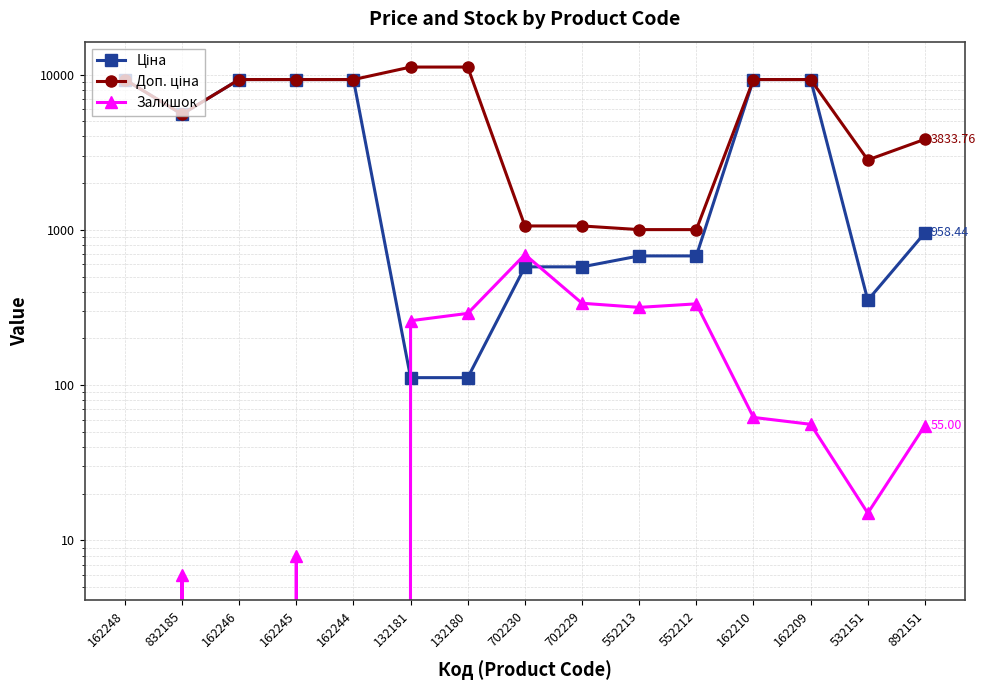

What is the spread (max minus min) of values at 132180?

11070.2